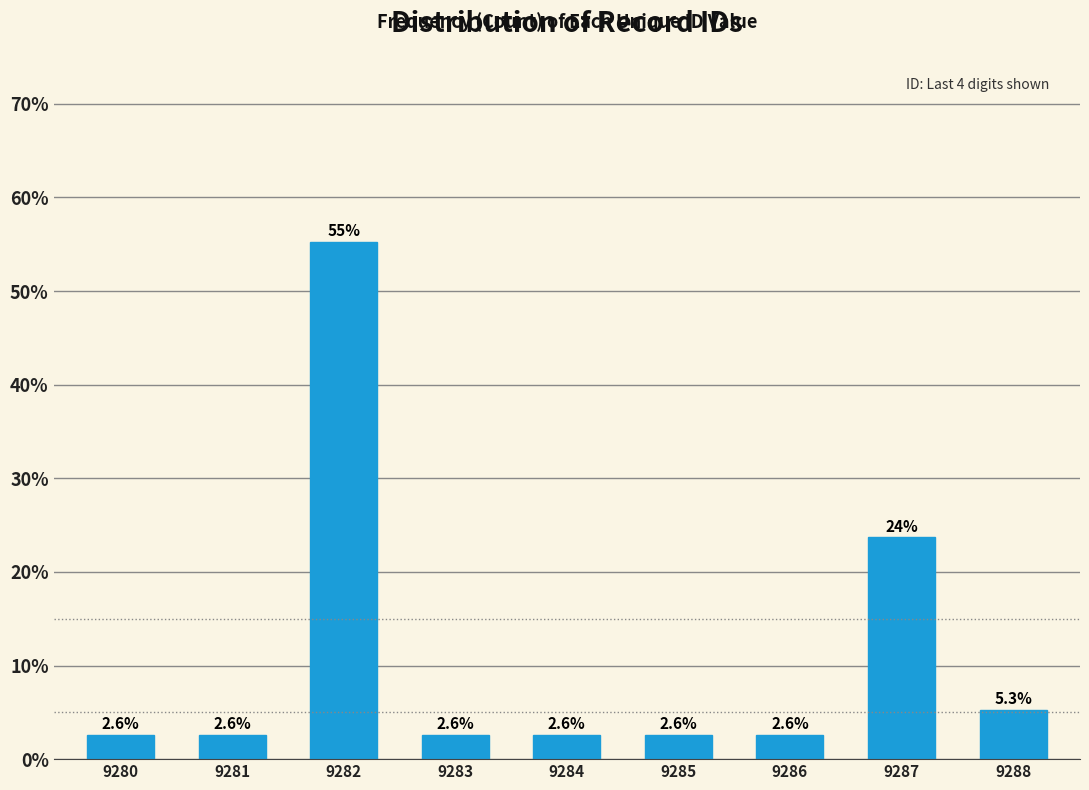

Reading left to right, what are all the values shown in this chart?

9280=2.6	9281=2.6	9282=55.3	9283=2.6	9284=2.6	9285=2.6	9286=2.6	9287=23.7	9288=5.3